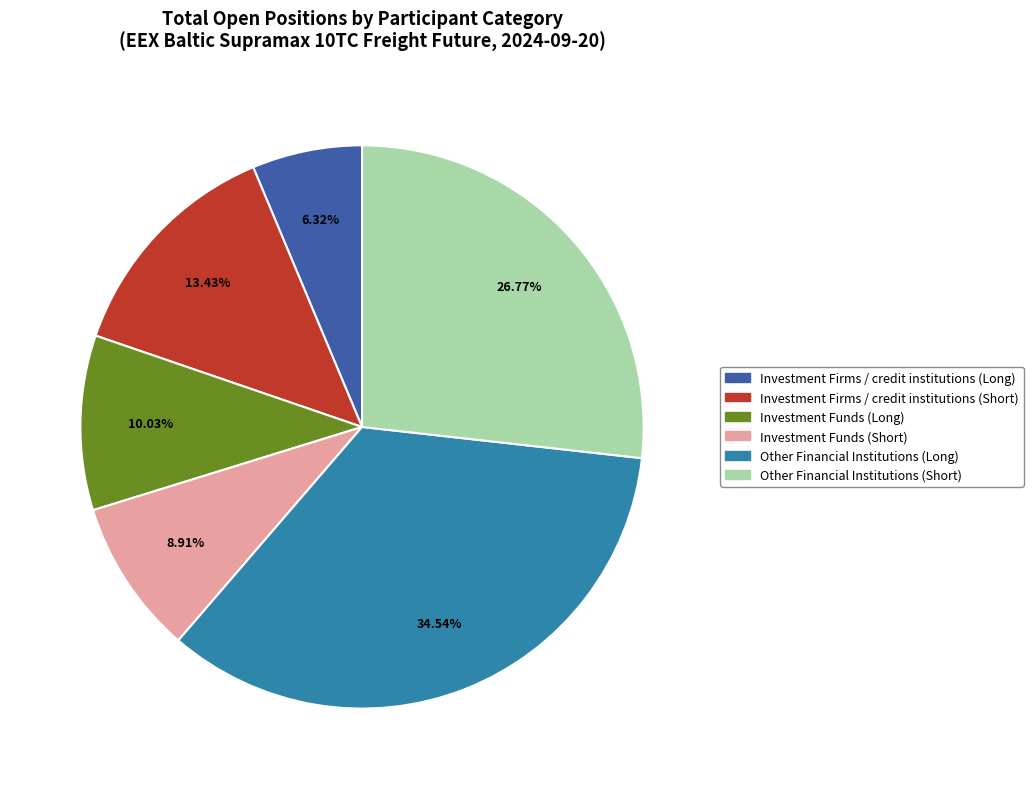

Is the sum of Investment Firms / credit institutions (Long) and Investment Funds (Long) greater than half?

No